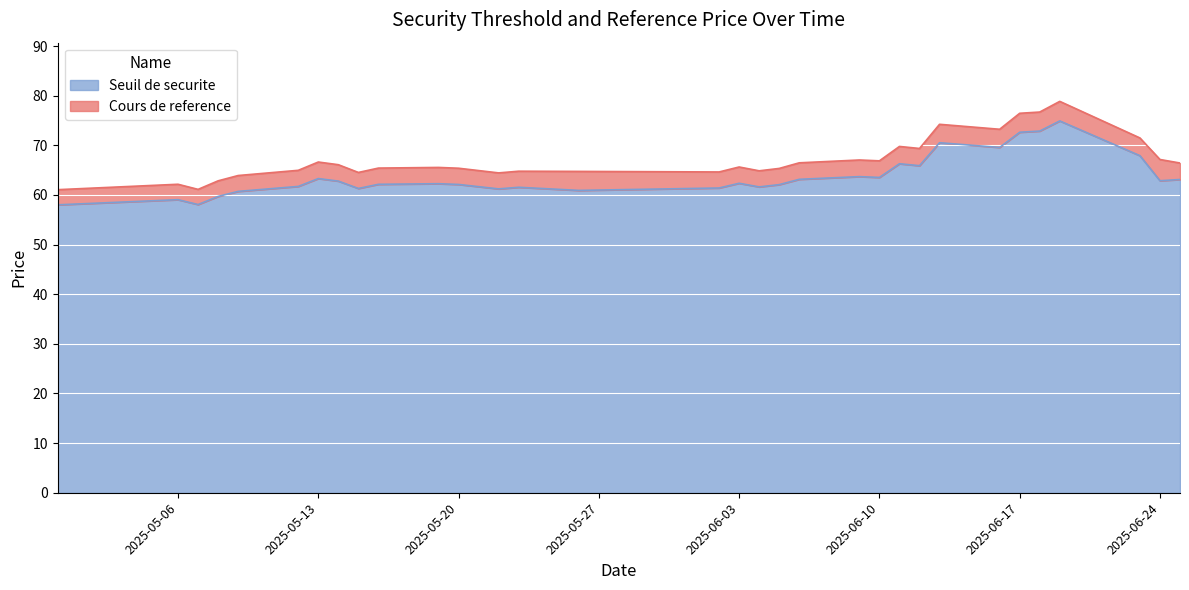

What is the difference between the second highest and minimum values in the Cours de reference series?

16.0